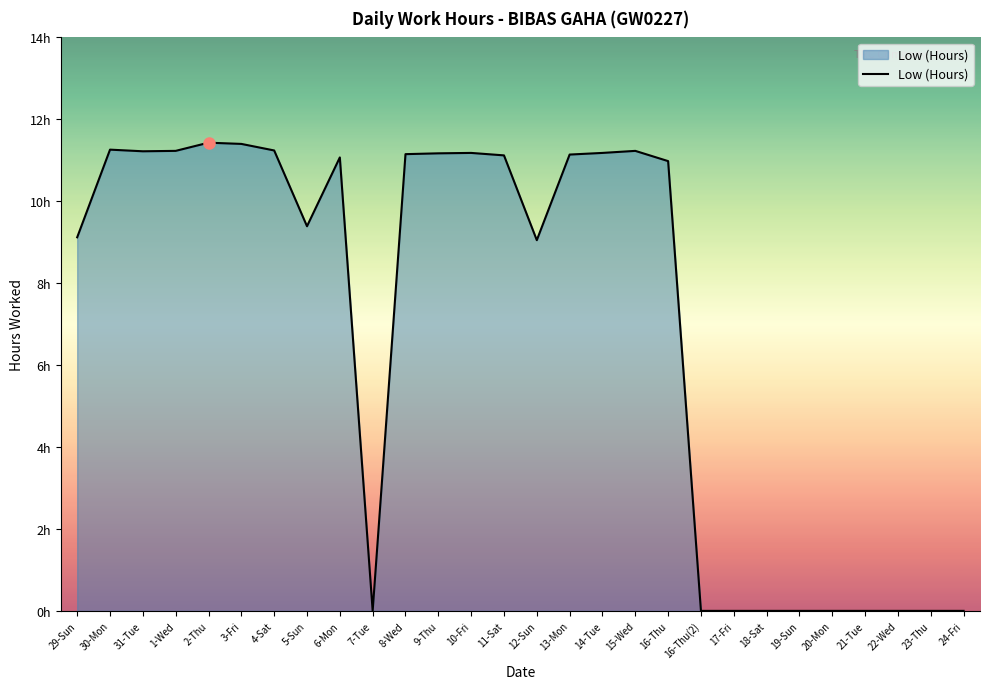

What is the change in value from 31-Tue to 16-Thu?

-0.2